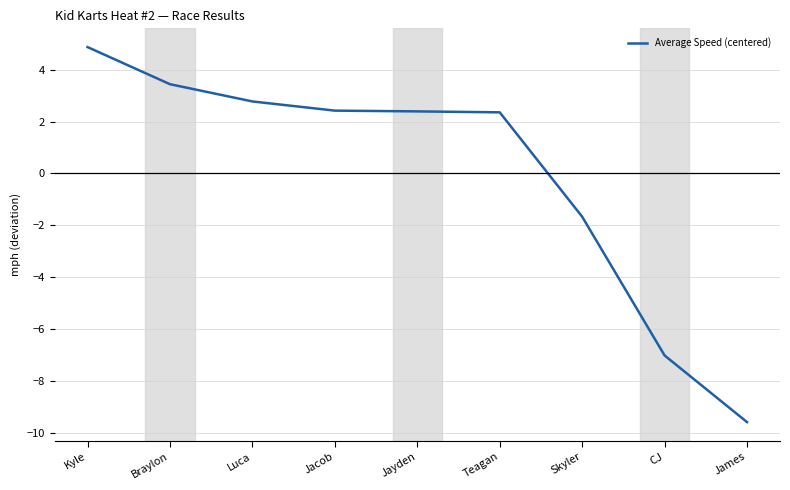

At which label does the data first exceed 2?

Kyle